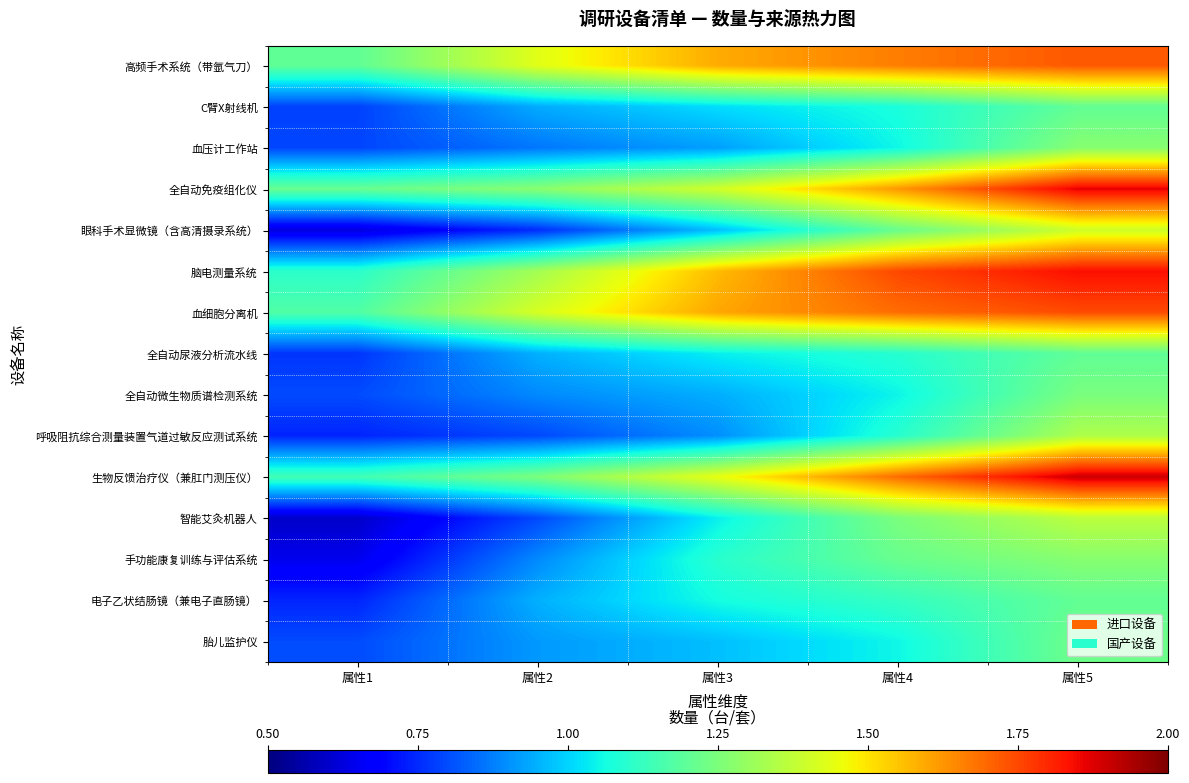

What is the total value across all series at 属性4?

19.6